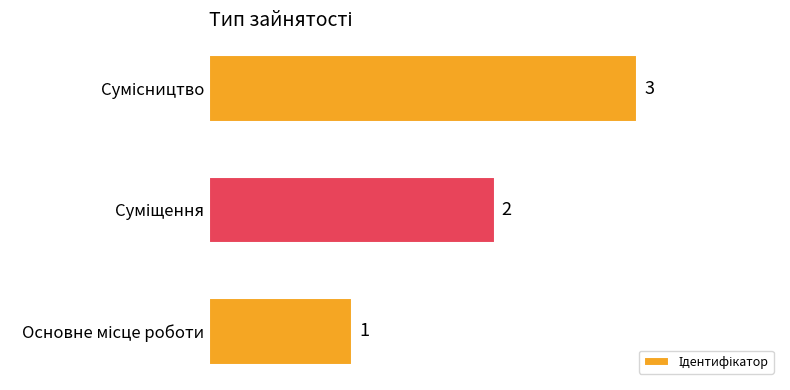

What is the sum of all values?

6